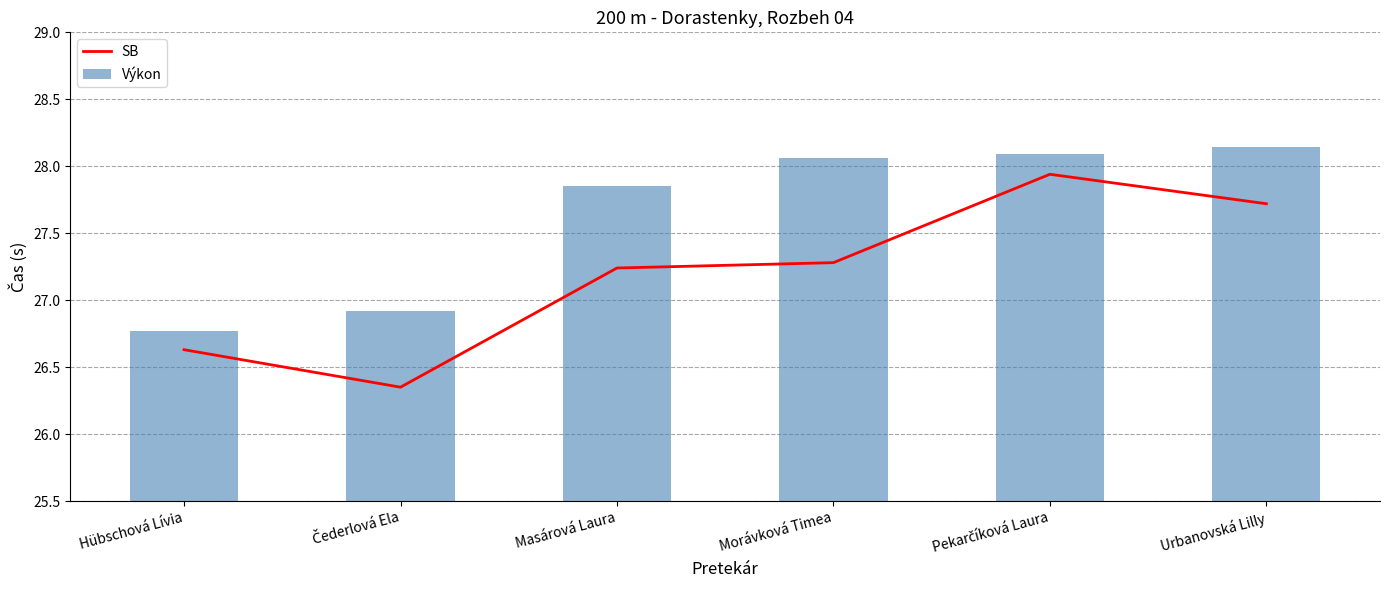

How many values in the SB series exceed 27?

4